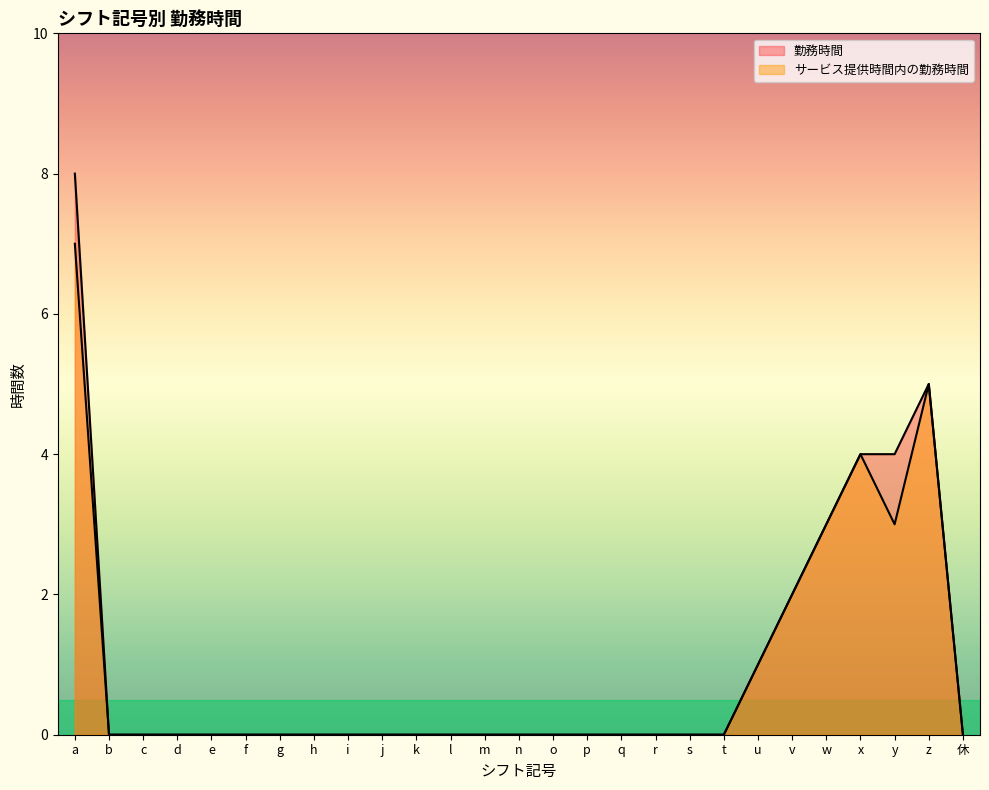

True or false: 勤務時間 and サービス提供時間内の勤務時間 intersect in this chart.

False